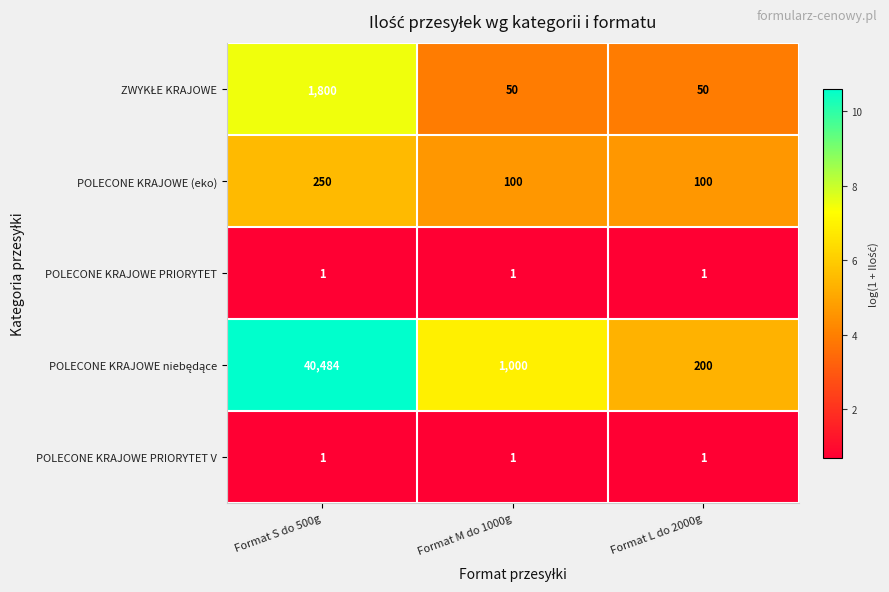

Read the POLECONE KRAJOWE (eko) value at Format M do 1000g.

100